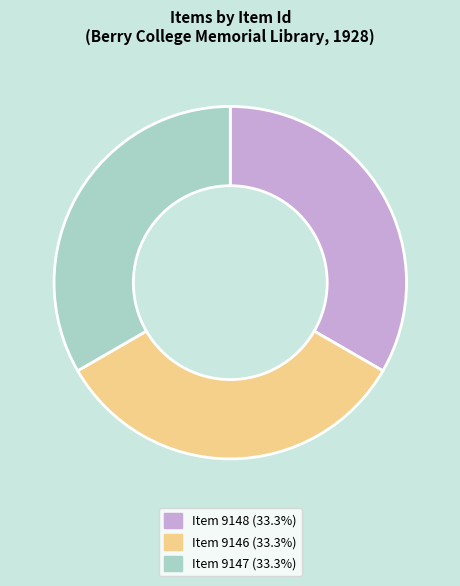

Does any single category account for the majority?

No